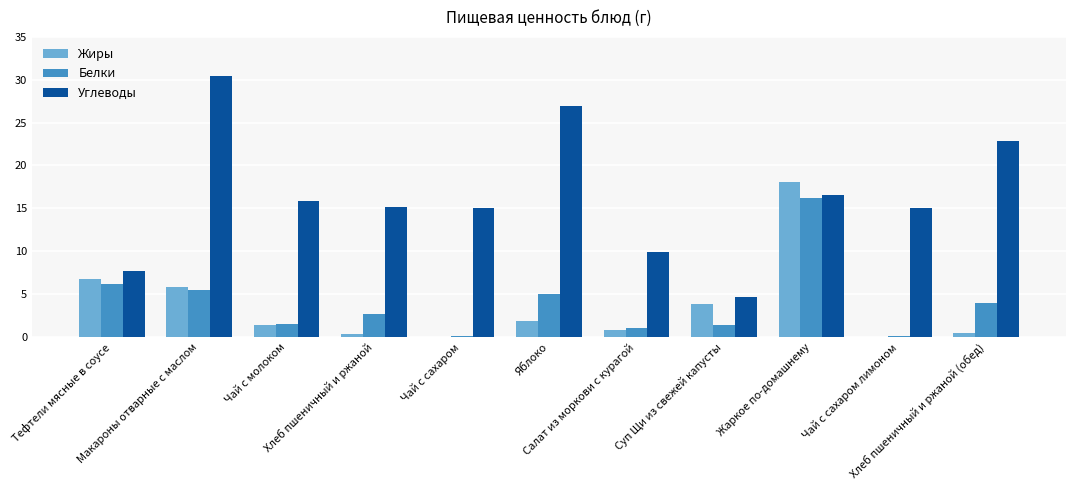

Which series has the largest total across all categories?

Углеводы